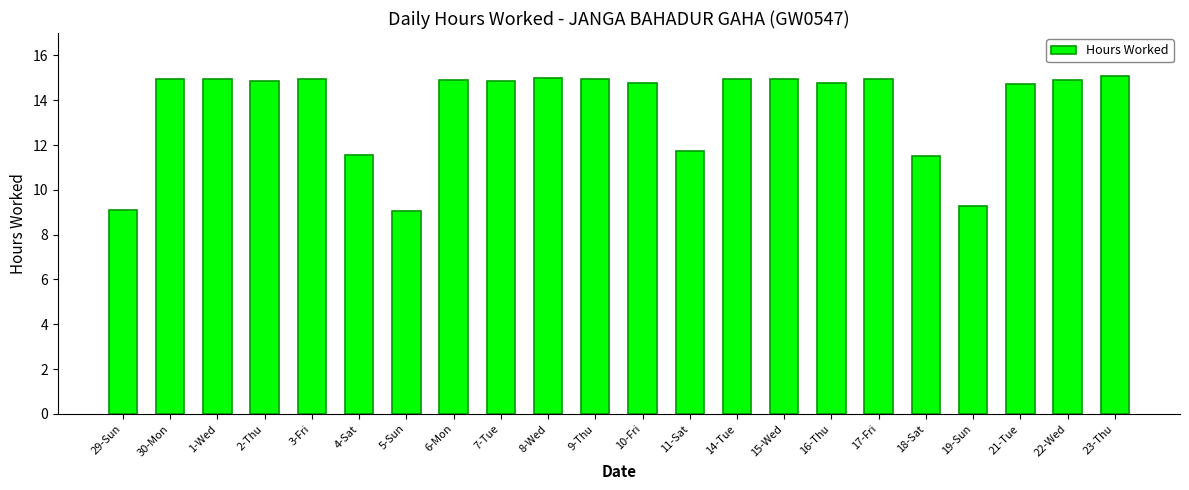

What is the difference between the maximum and second lowest values?

6.0